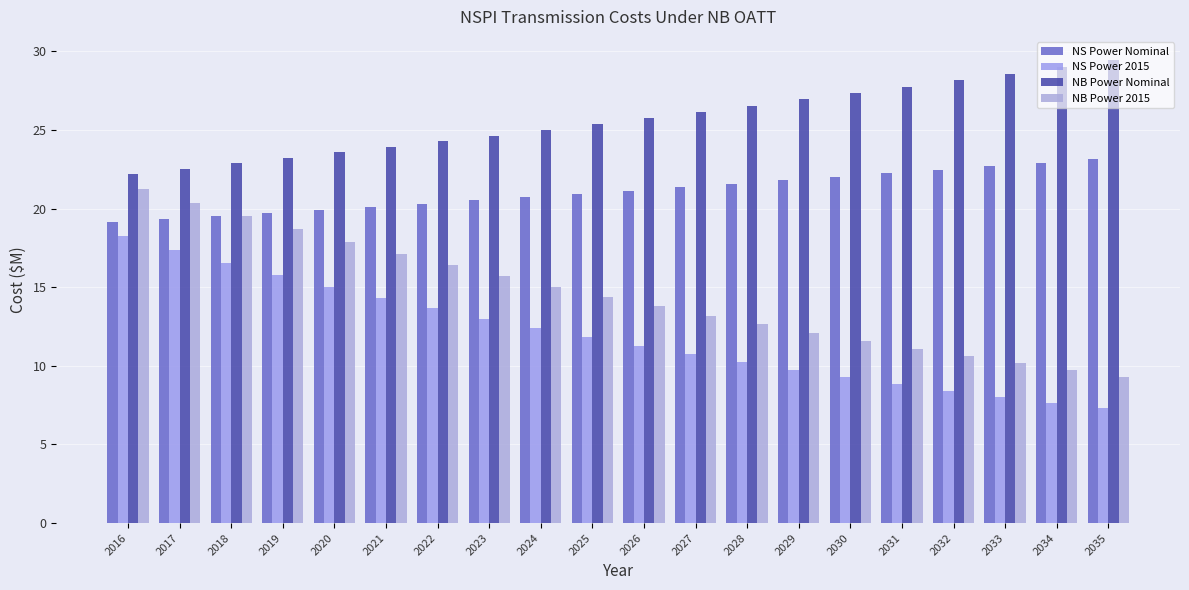

True or false: NS Power 2015 has a value of 9.3 at 2030.

True